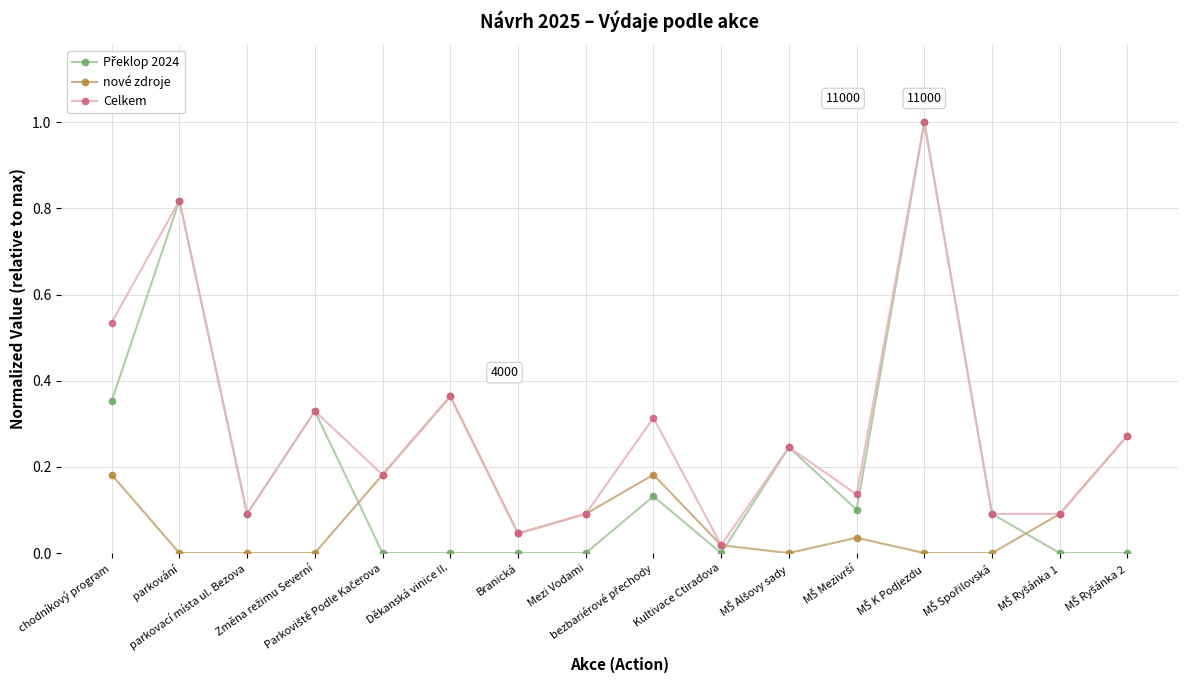

What is the label of the 15th point from the right?

parkování